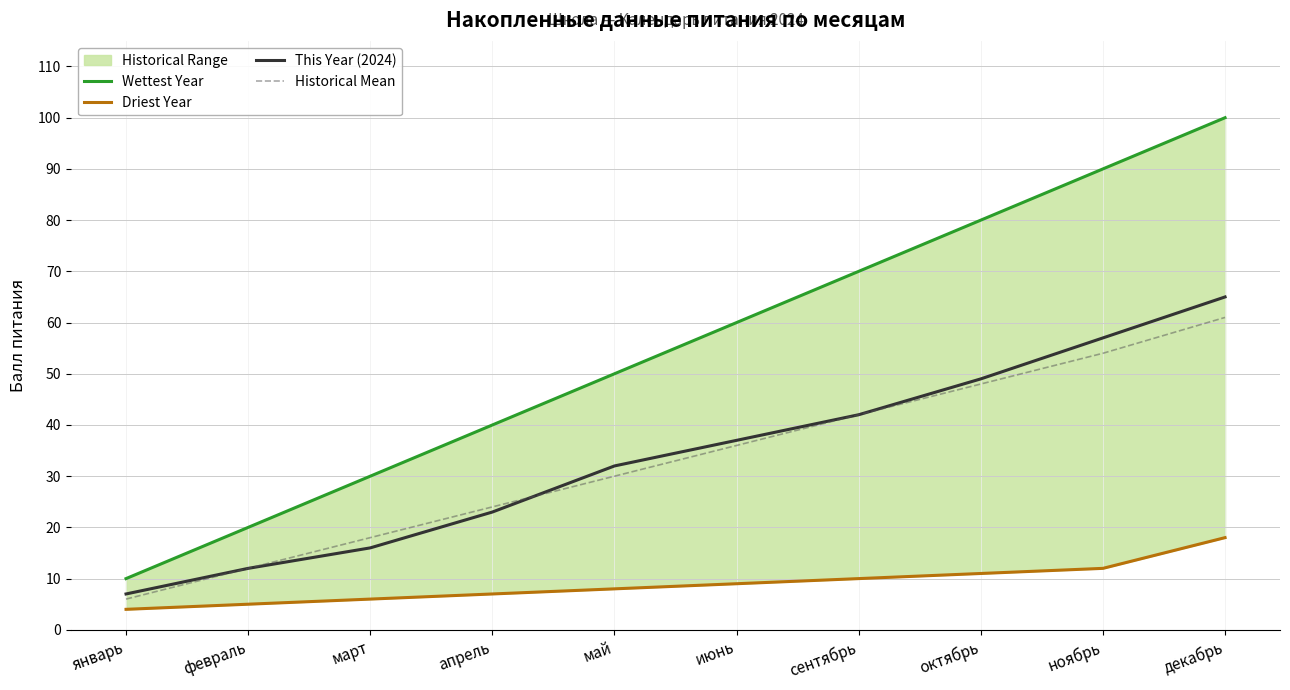

At which label is Historical Mean closest to 33?

май